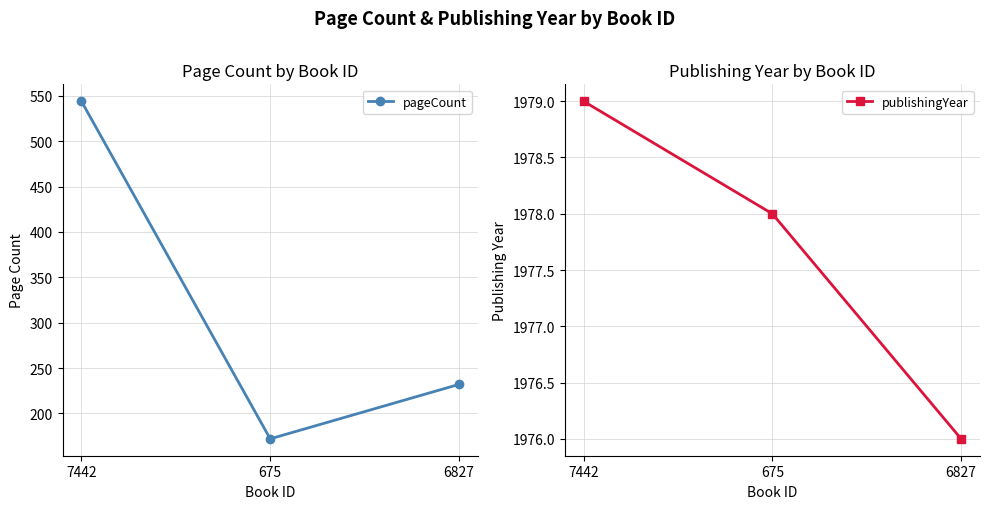

What is the label of the 2nd point from the left?

675